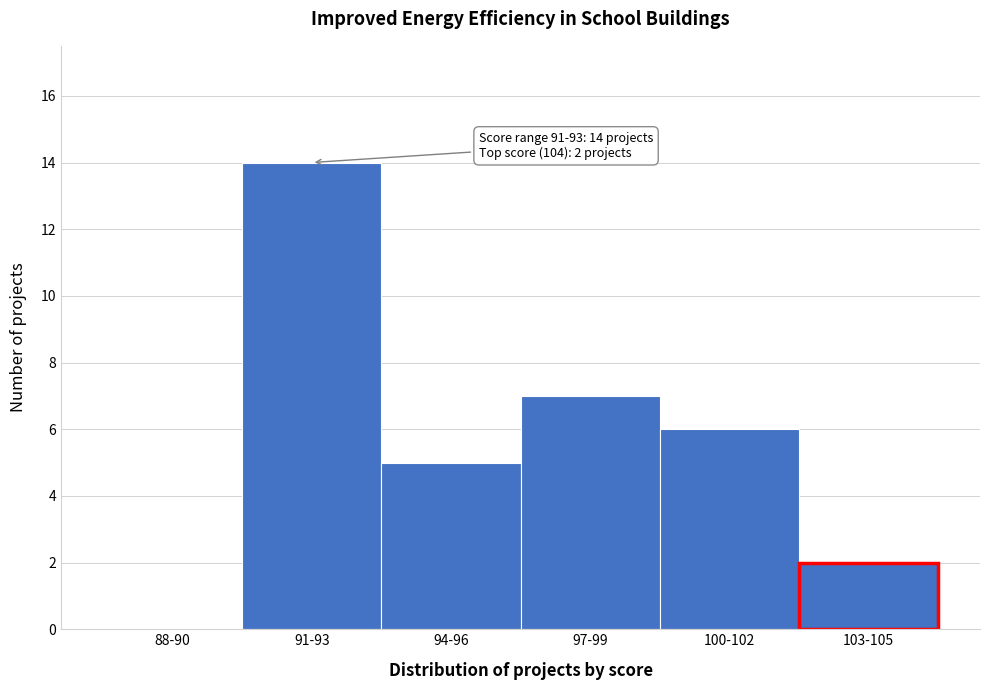

Reading right to left, transcribe all the data shown in this chart.

103-105=2	100-102=6	97-99=7	94-96=5	91-93=14	88-90=0